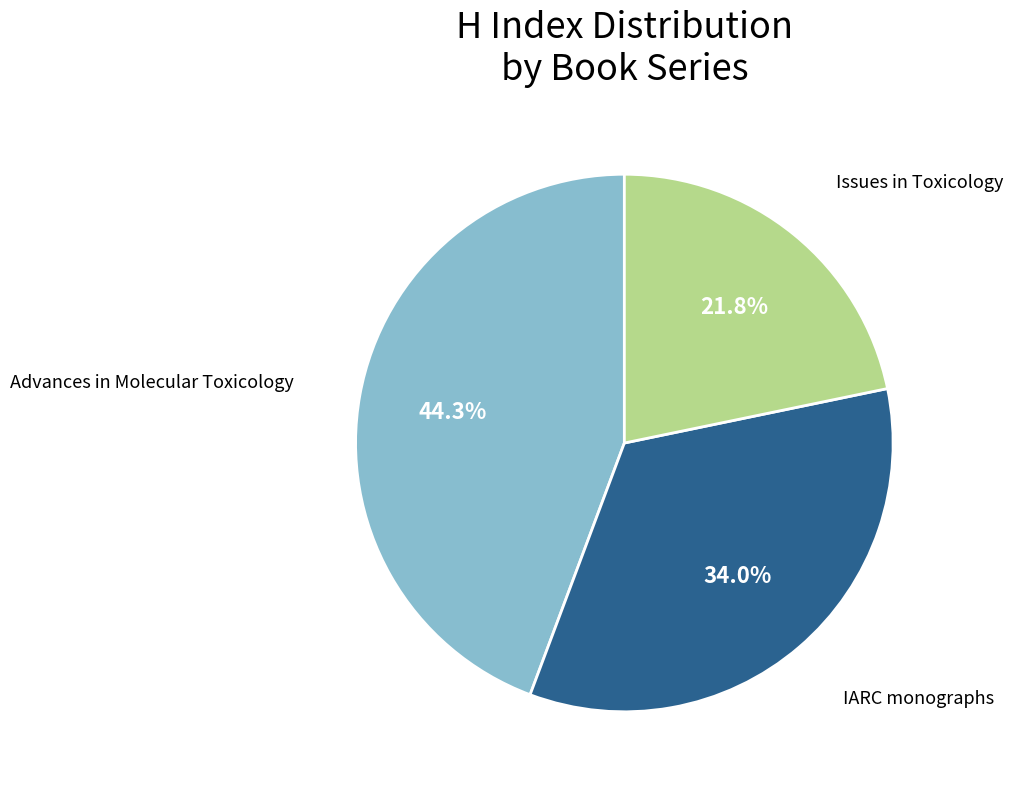

Is there a majority slice in this chart?

No